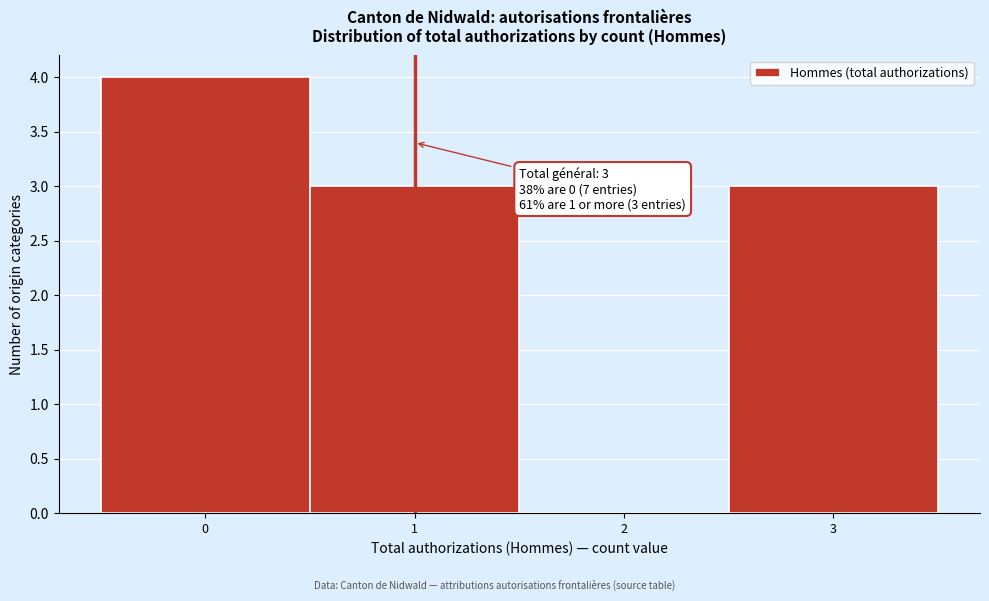

Which range on the x-axis has the tallest bar?

-0.5 to 0.5